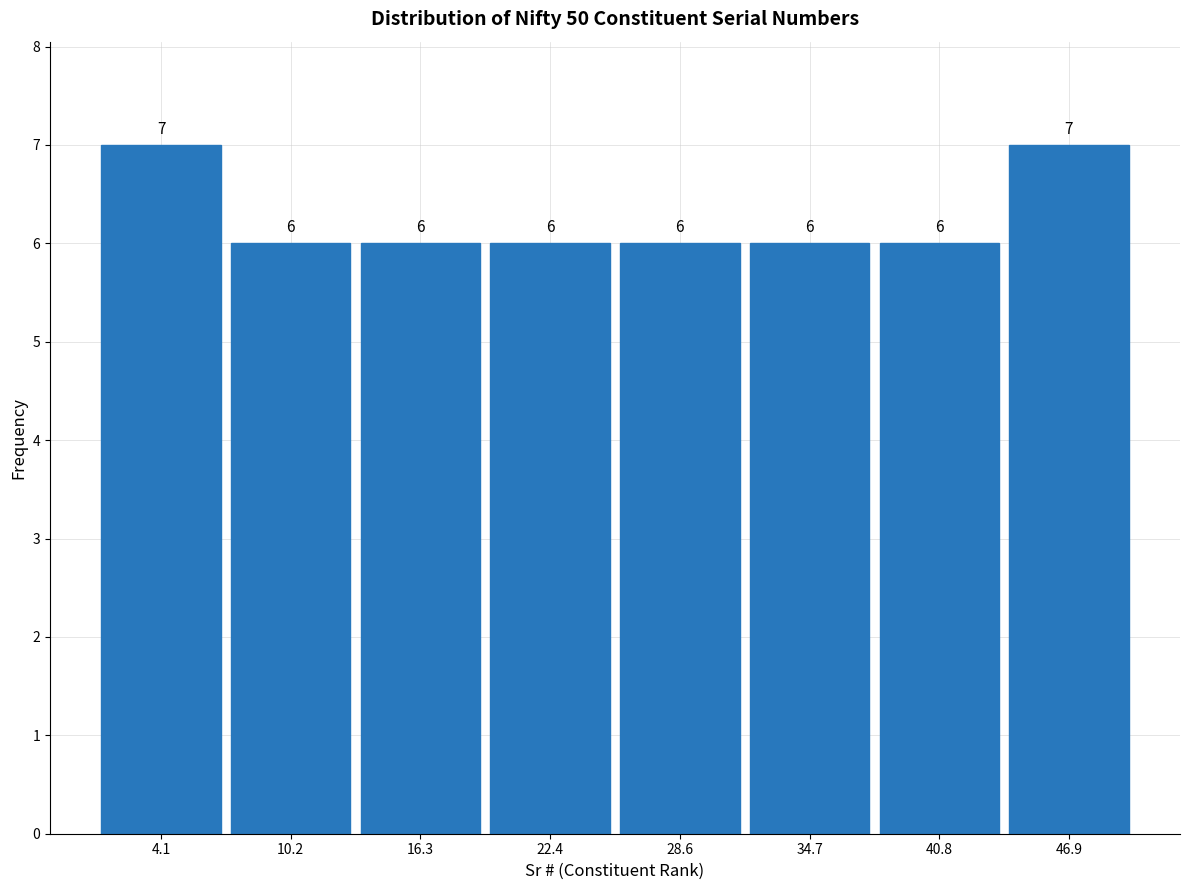

What is the height of the bar covering 19 to 26 on the x-axis? The bar edges are not printed on the chart, so give them approximately, as read against the axis.

6